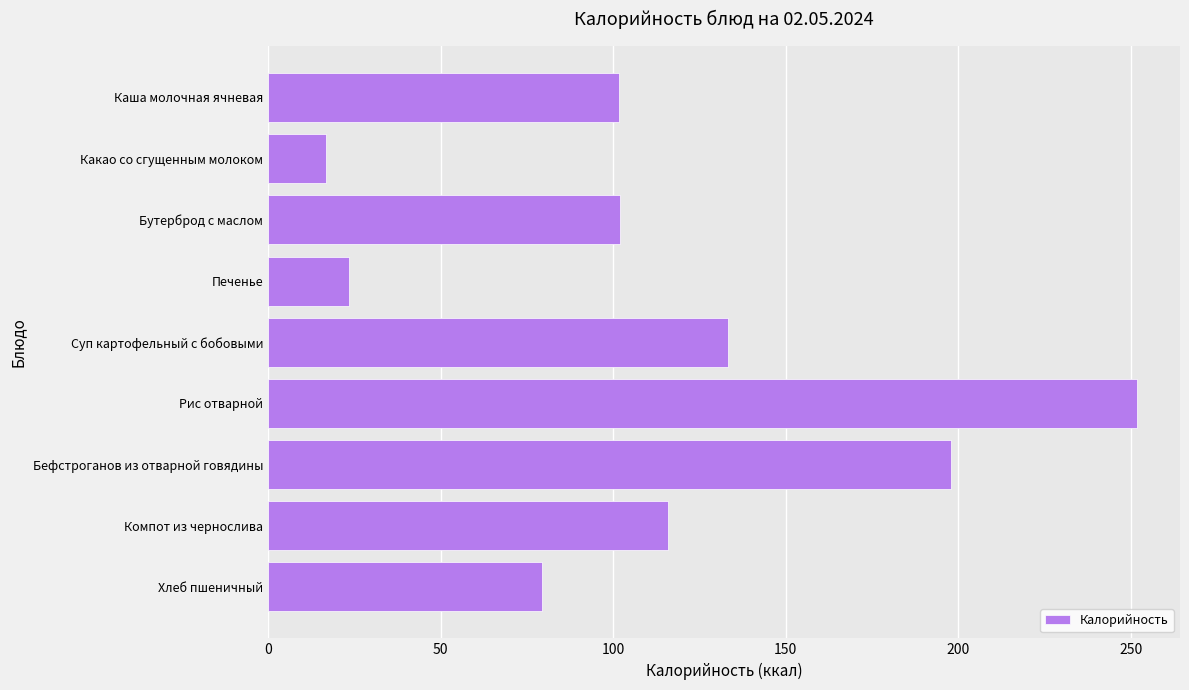

Read the value at Какао со сгущенным молоком.

16.8